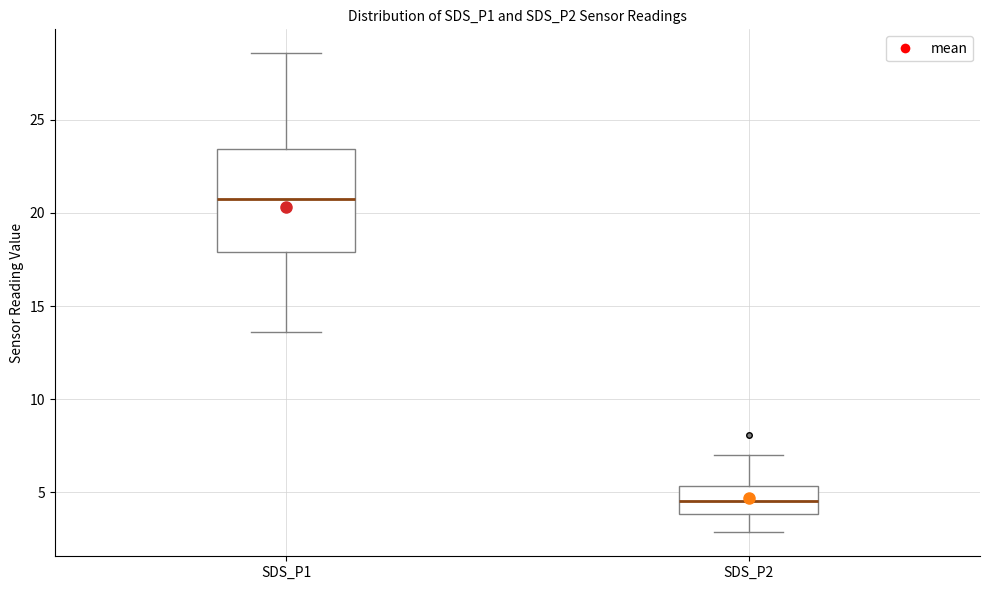

Where does the upper whisker of the box for SDS_P2 end on the y-axis? The values are not printed on the chart, so give them approximately, as read against the axis.

7.0